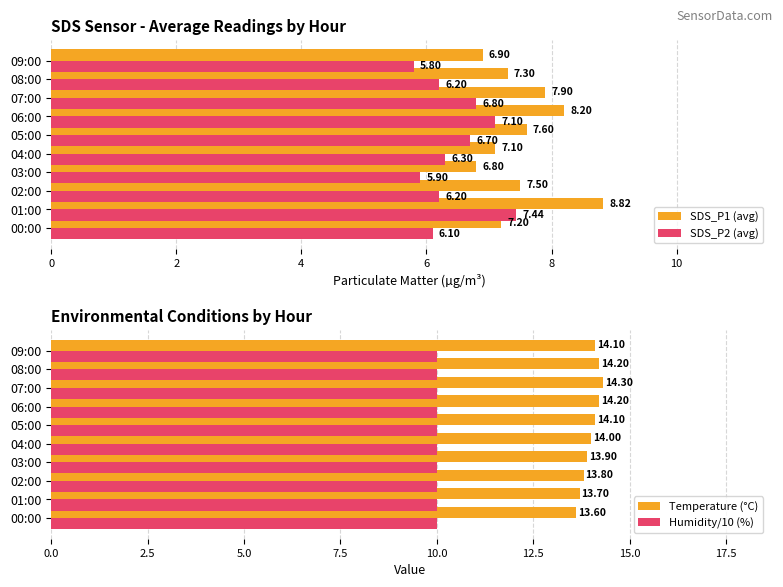

What is the difference between the maximum and second lowest values in the SDS_P1 (avg) series?

1.9